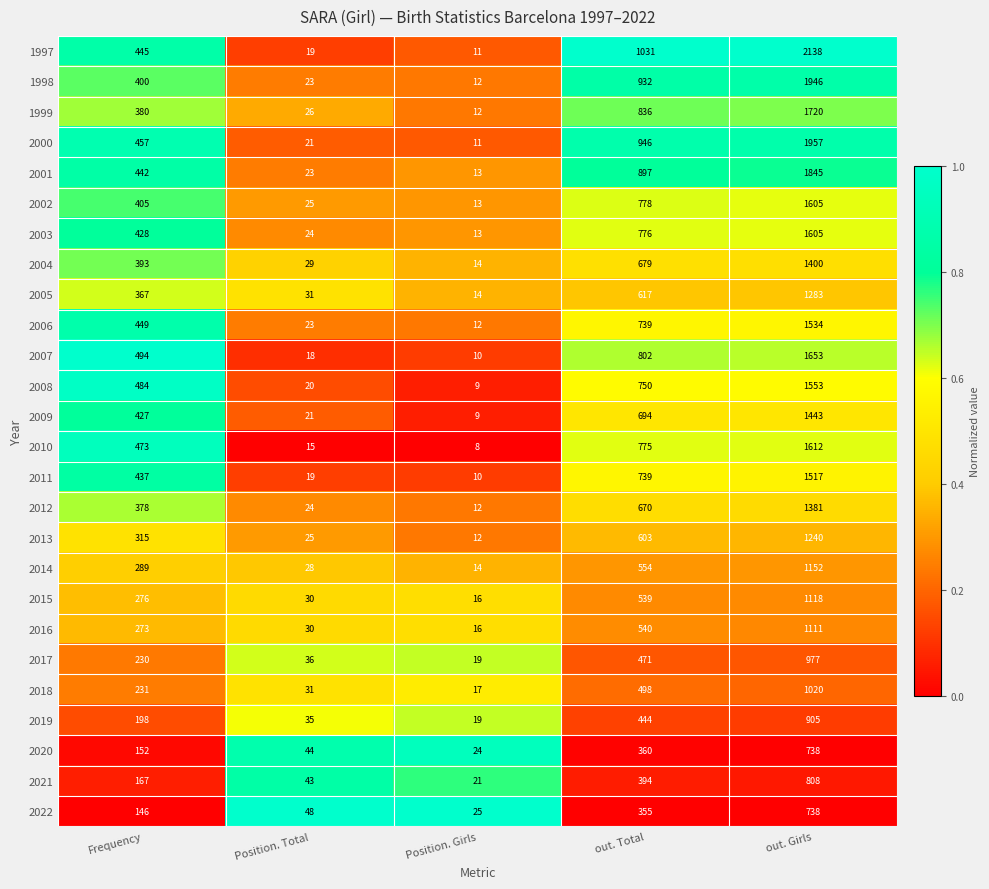

Rank the series at Frequency from lowest to highest value.

2022, 2020, 2021, 2019, 2017, 2018, 2016, 2015, 2014, 2013, 2005, 2012, 1999, 2004, 1998, 2002, 2009, 2003, 2011, 2001, 1997, 2006, 2000, 2010, 2008, 2007